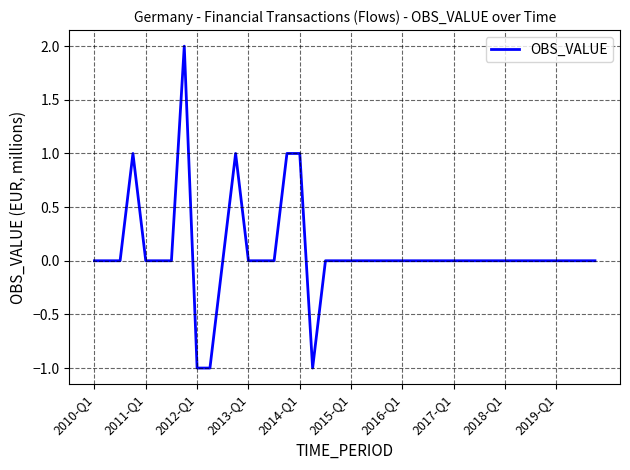

What is the difference between the maximum and minimum values?

3